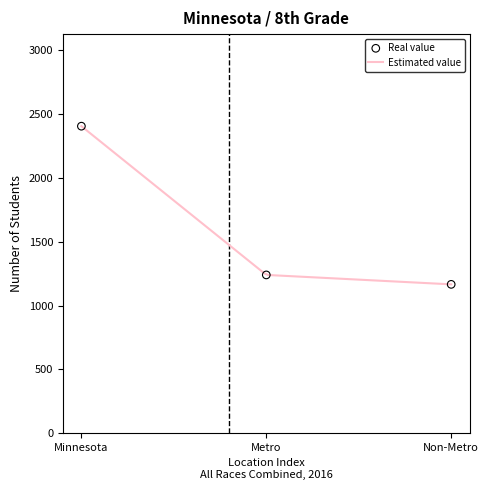

Is the value of Non-Metro at Number greater than the value of Metro at Percent?

Yes